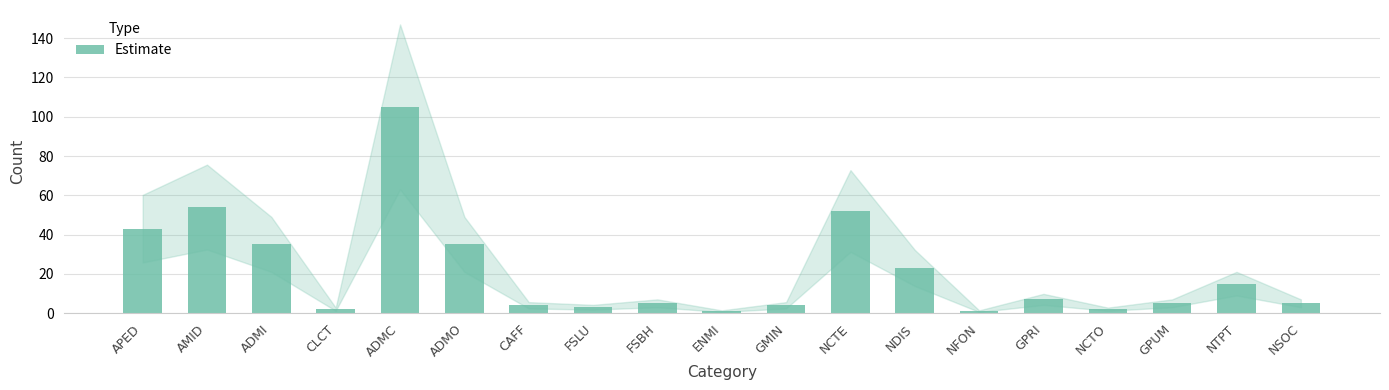

Is it true that the value at ENMI is 1?

True